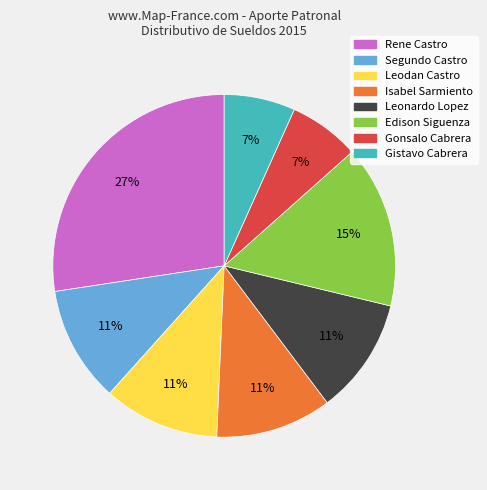

Is there any slice that represents more than half of the pie?

No